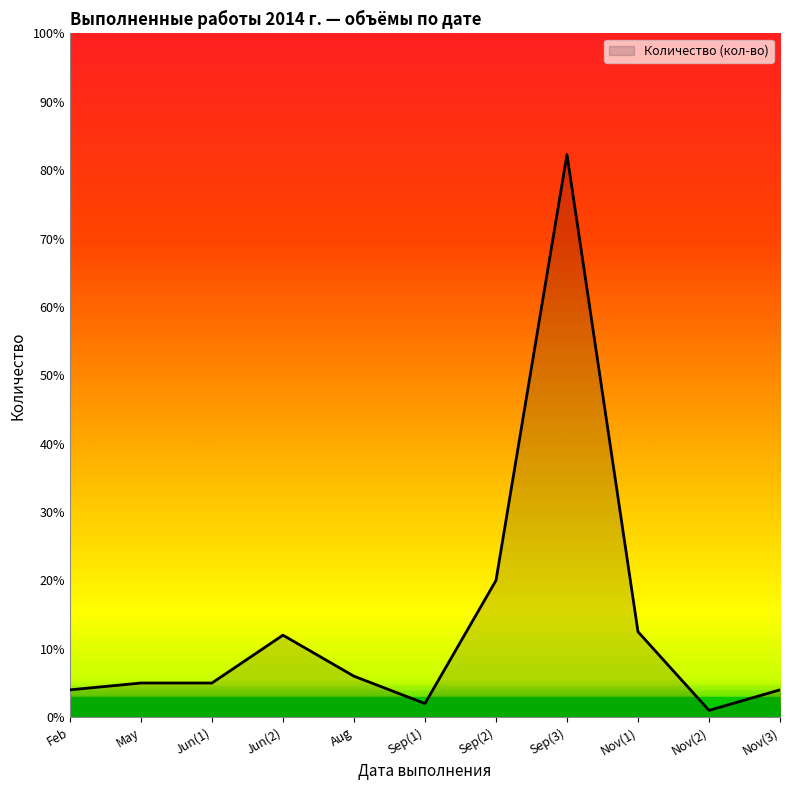

What is the difference between the values at Sep(1) and Jun(1)?

3.0